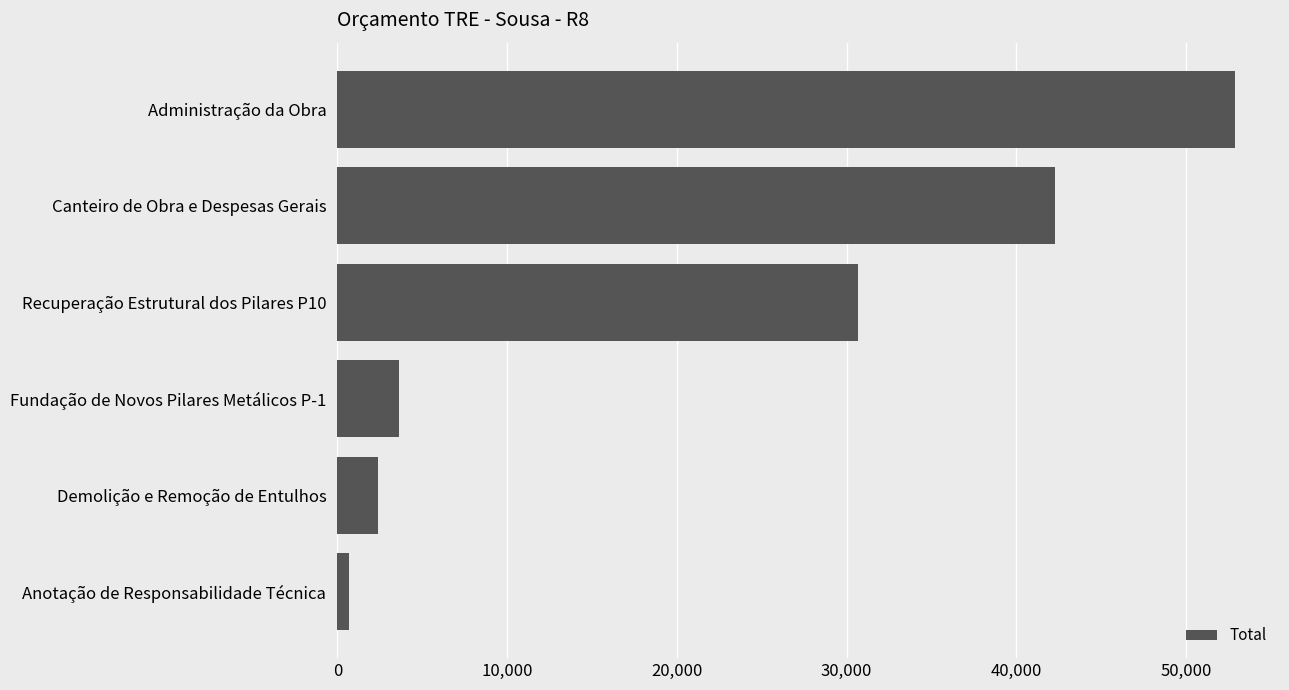

List the labels in order of value, largest first.

Administração da Obra, Canteiro de Obra e Despesas Gerais, Recuperação Estrutural dos Pilares P10, Fundação de Novos Pilares Metálicos P-1, Demolição e Remoção de Entulhos, Anotação de Responsabilidade Técnica